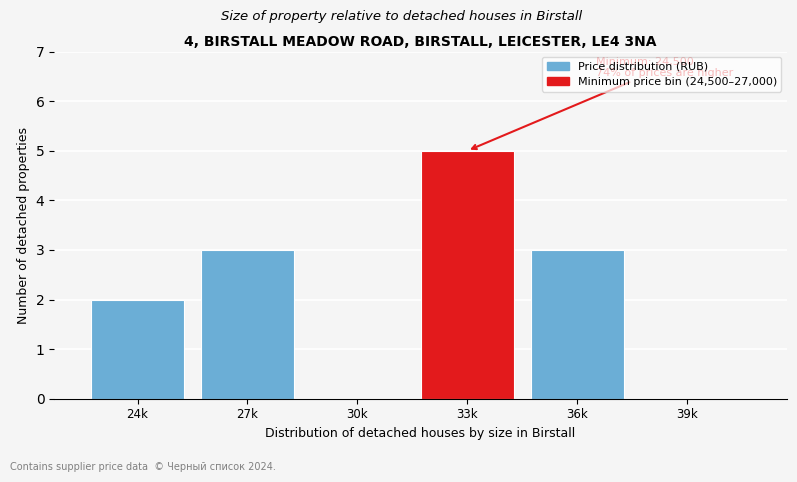

Reading left to right, extract all data points from this chart.

24k=2	27k=3	30k=0	33k=5	36k=3	39k=0